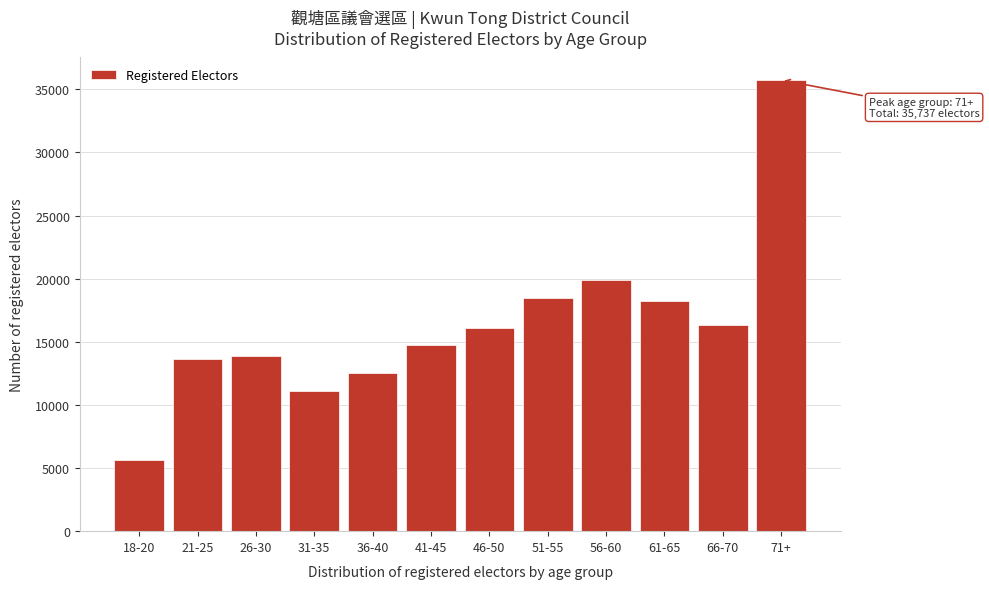

Reading right to left, what are all the values shown in this chart?

35737	16363	18219	19916	18459	16131	14766	12557	11104	13854	13658	5623